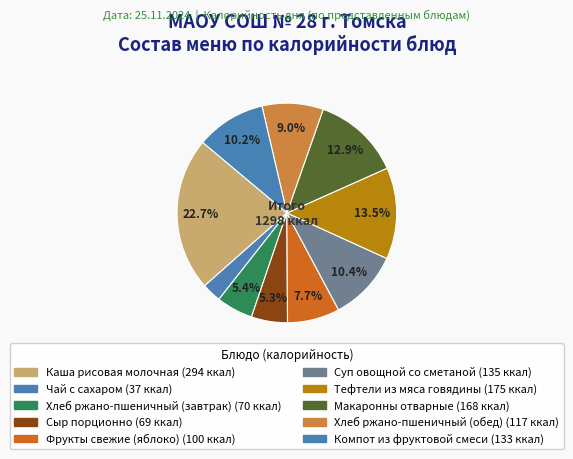

To the nearest percent, what is the difference between the Хлеб ржано-пшеничный (обед) and Компот из фруктовой смеси slice percentages?

1%